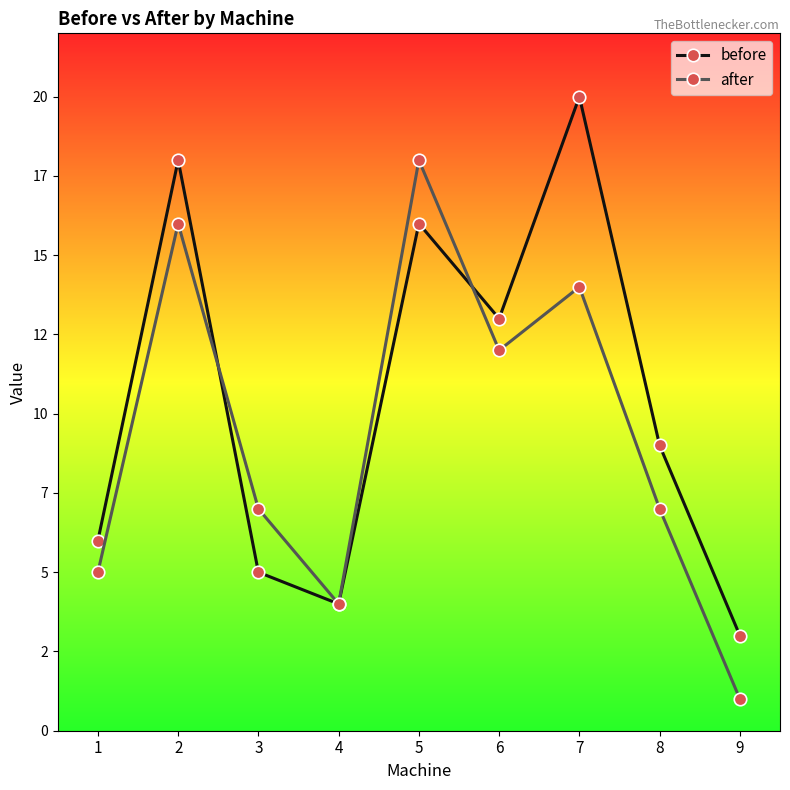

Is the value of before at 6 greater than the value of after at 3?

Yes